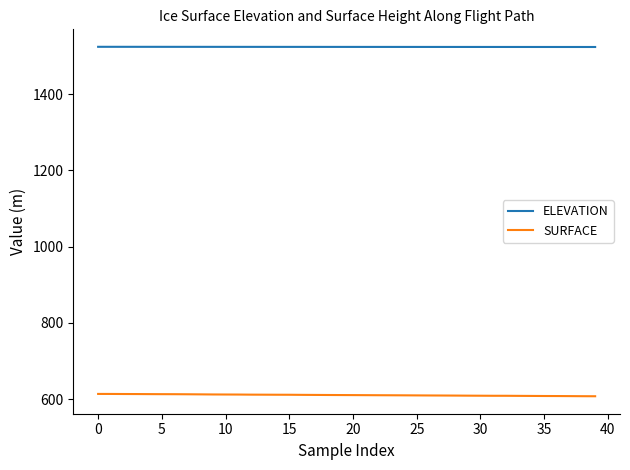

How many distinct data groups are displayed?

2